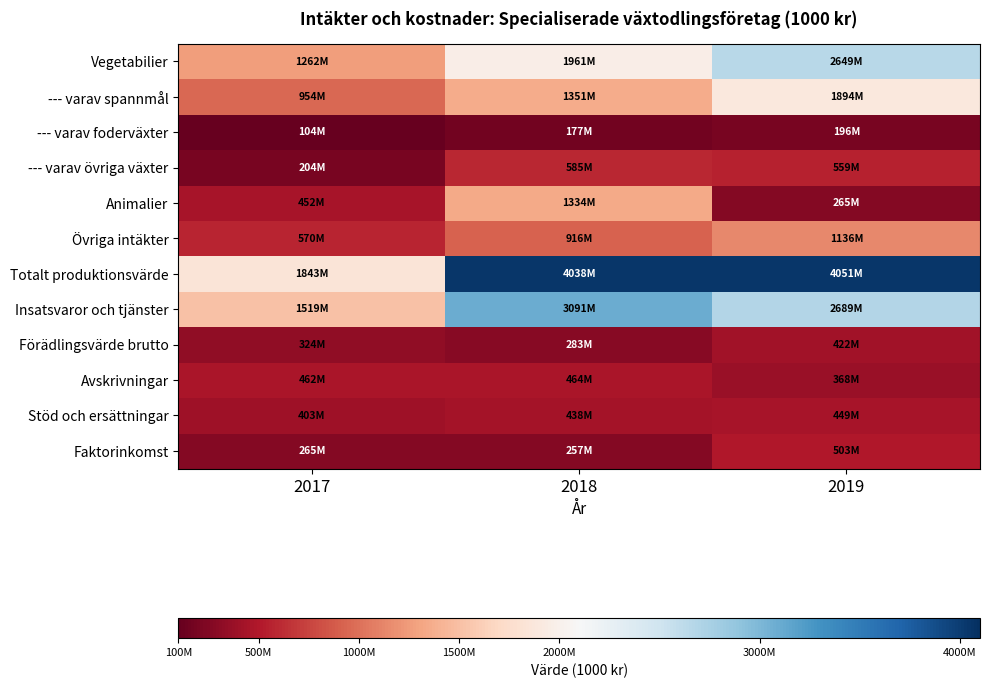

At which category does the chart reach its peak across all series?

2019